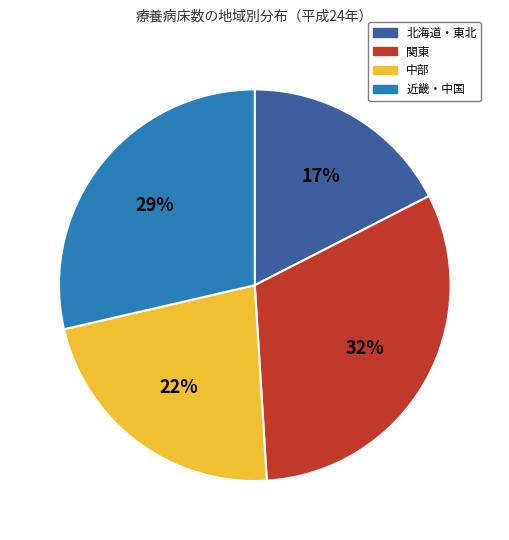

Which has a higher value, 関東 or 近畿・中国?

関東